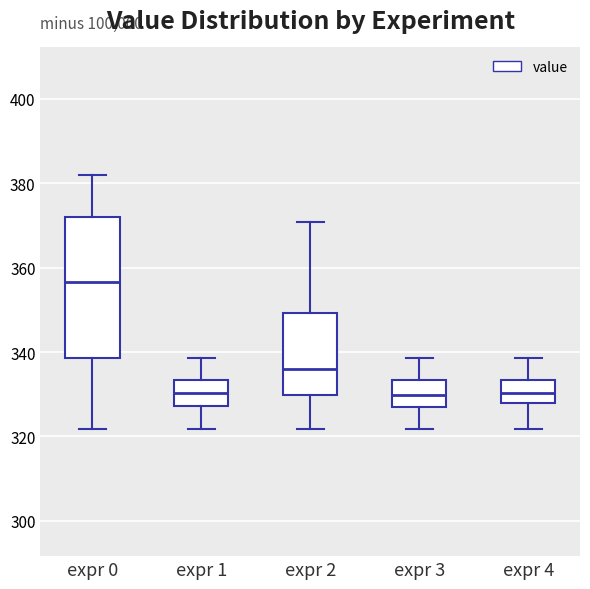

Where does the upper whisker of the box for expr 1 end on the y-axis? The values are not printed on the chart, so give them approximately, as read against the axis.

338